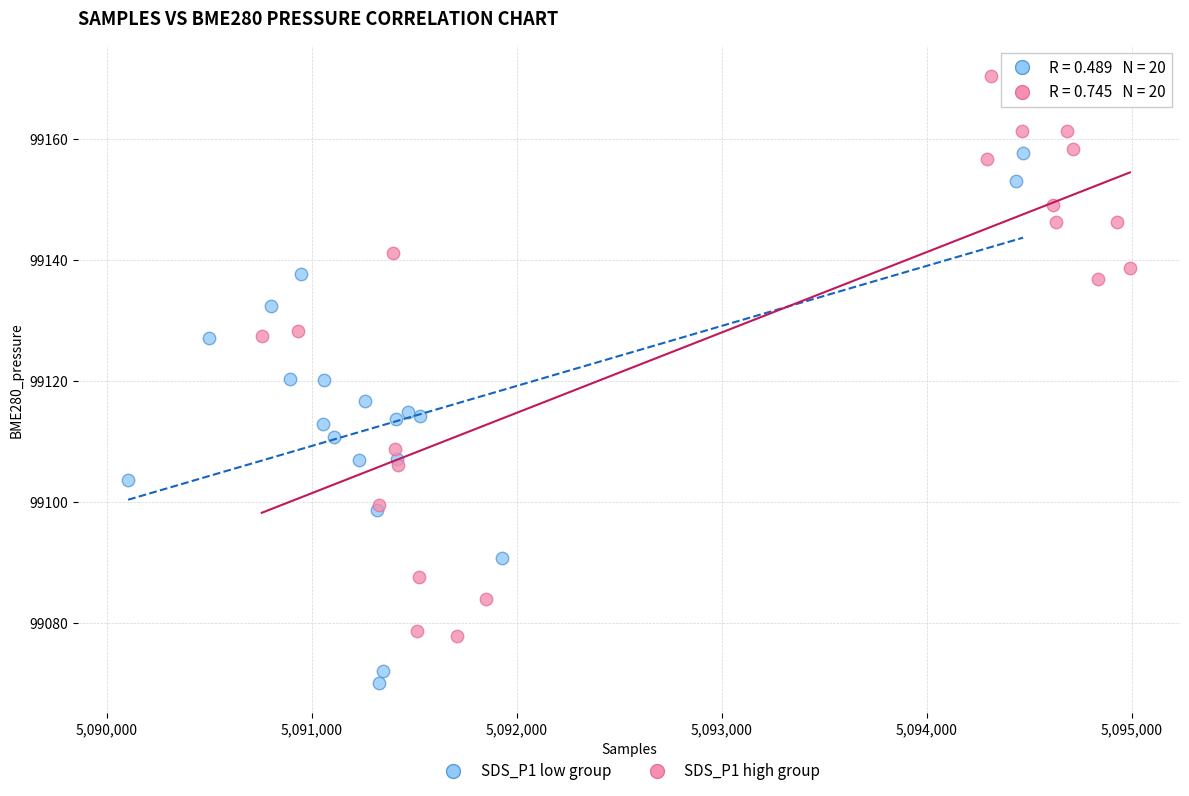

Which series reaches the maximum Y coordinate?

SDS_P1 high group